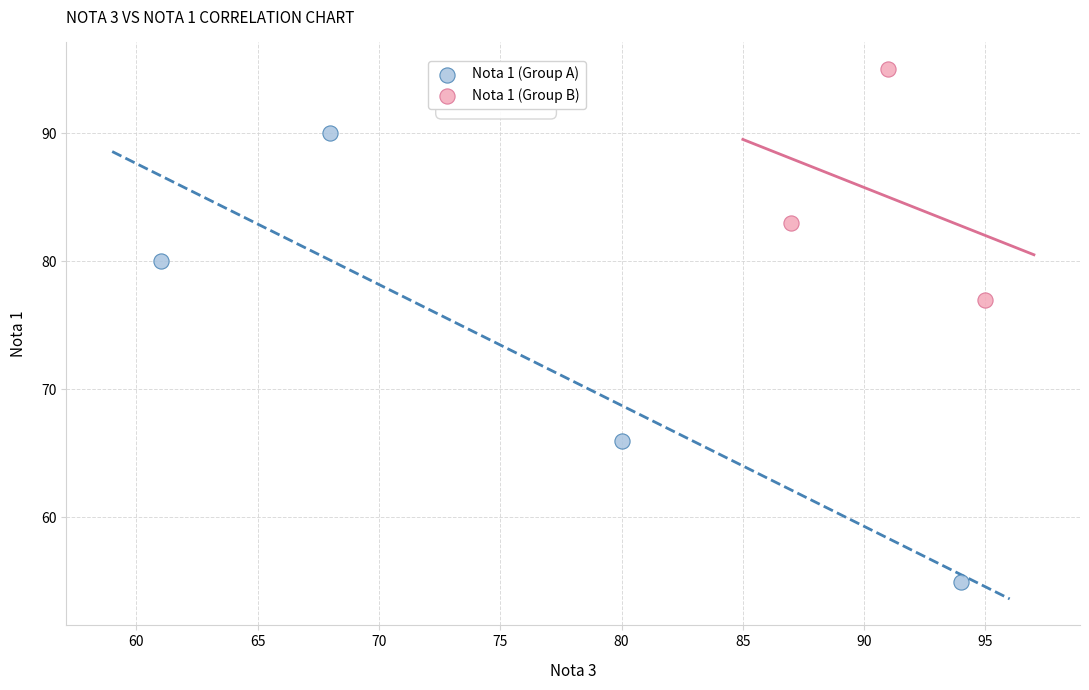

Which series has the largest Y range (max minus min)?

Nota 1 (Group A)